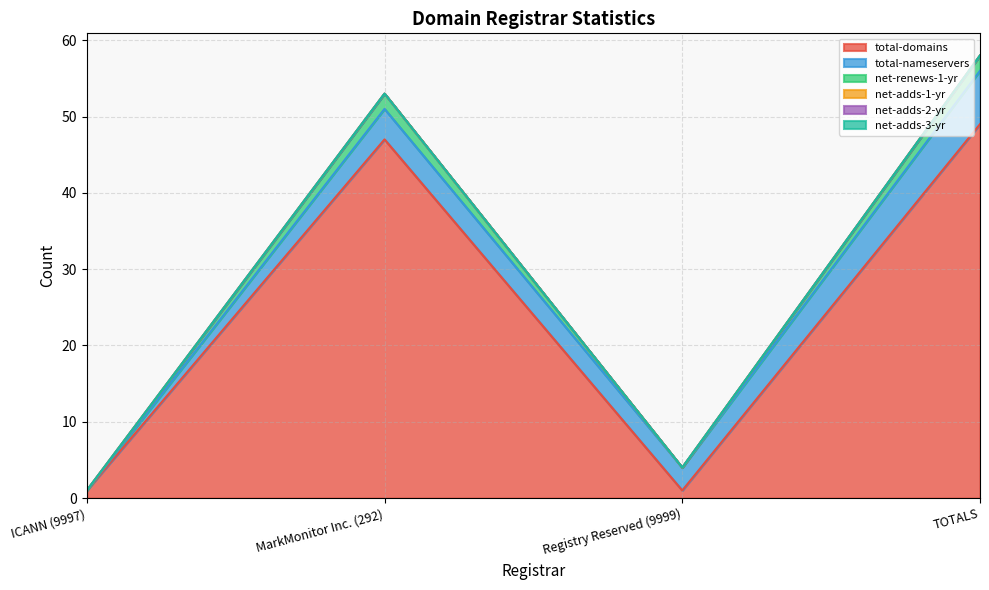

True or false: net-adds-2-yr and total-nameservers cross at least once.

False